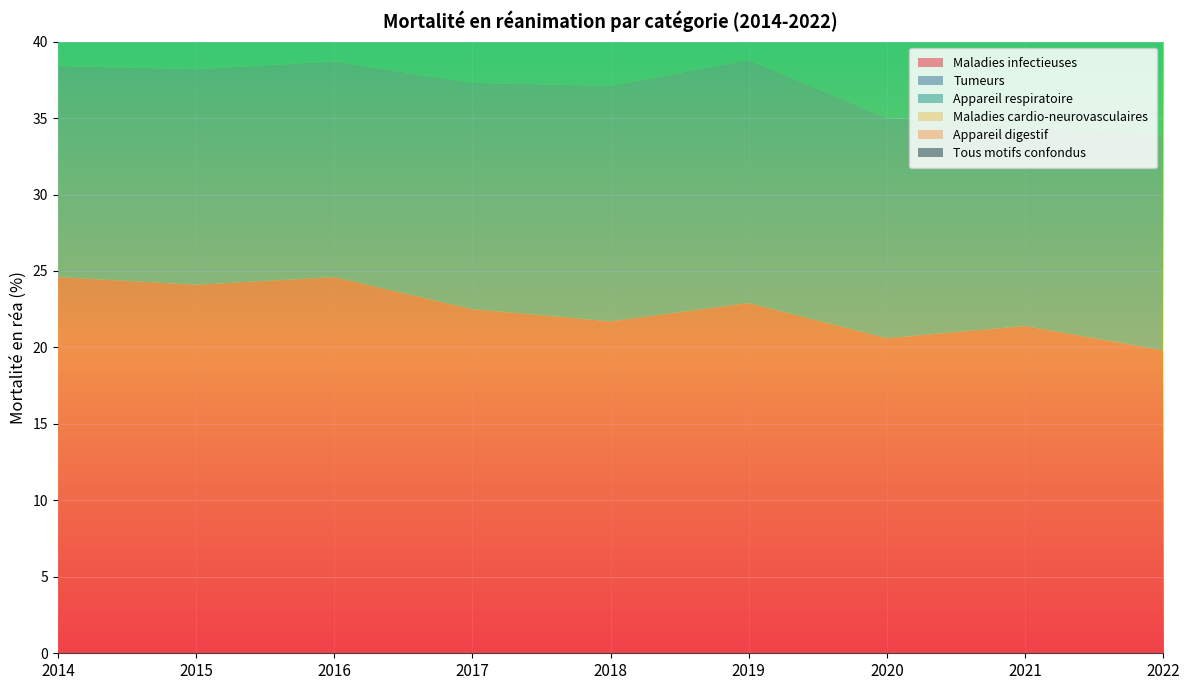

Reading left to right, extract all data points from this chart.

Maladies infectieuses: 2014=24.6	2015=24.1	2016=24.6	2017=22.5	2018=21.7	2019=22.9	2020=20.6	2021=21.4	2022=19.8
Tumeurs: 2014=13.8	2015=14.1	2016=14.1	2017=14.8	2018=15.4	2019=15.9	2020=14.4	2021=13.1	2022=14.1
Appareil respiratoire: 2014=20.8	2015=20.9	2016=19.9	2017=19.9	2018=19.0	2019=18.8	2020=18.6	2021=19.6	2022=19.1
Maladies cardio-neurovasculaires: 2014=19.2	2015=19.1	2016=19.0	2017=18.9	2018=18.9	2019=18.9	2020=18.2	2021=17.8	2022=18.1
Appareil digestif: 2014=22.6	2015=23.6	2016=22.6	2017=22.6	2018=22.5	2019=22.5	2020=21.0	2021=22.1	2022=22.1
Tous motifs confondus: 2014=18.4	2015=18.5	2016=18.1	2017=17.9	2018=17.7	2019=17.7	2020=17.7	2021=17.8	2022=17.6